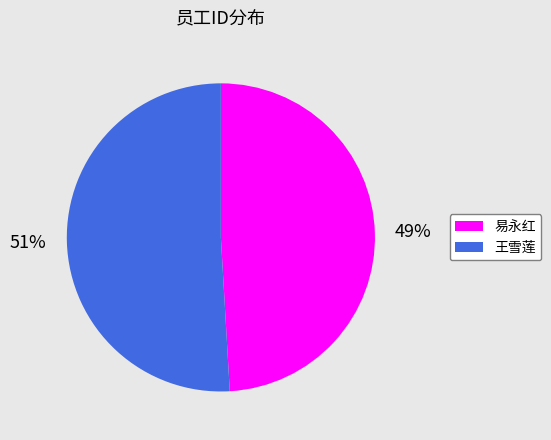

To the nearest percent, what percentage of the pie is 易永红?

49%